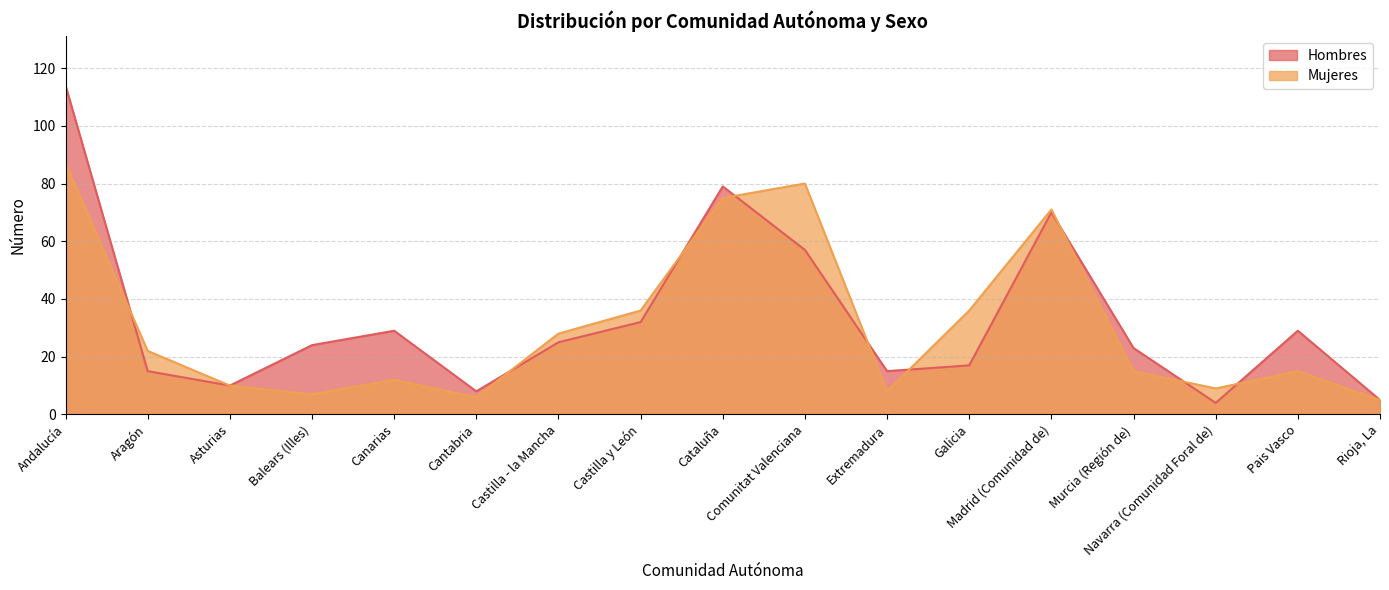

What is the label of the 13th point from the right?

Canarias